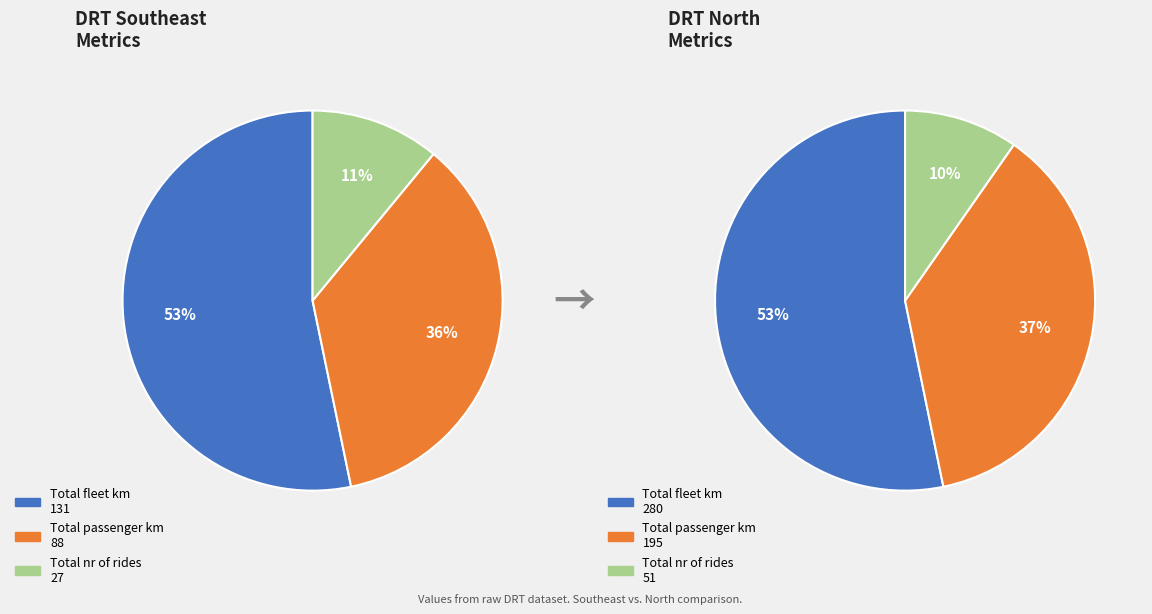

What percentage do Total passenger km and Total fleet km together represent?

89.0%